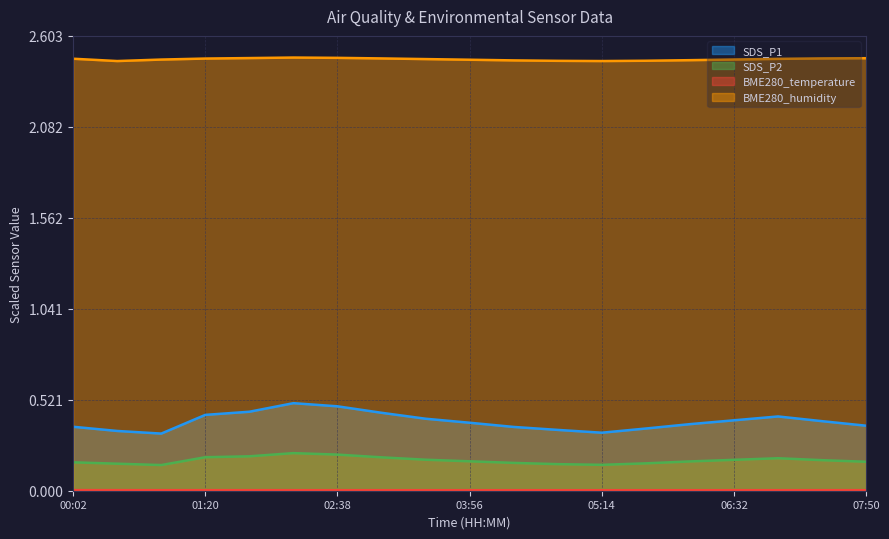

Rank the series by their maximum value, from highest to lowest.

BME280_humidity, SDS_P1, SDS_P2, BME280_temperature